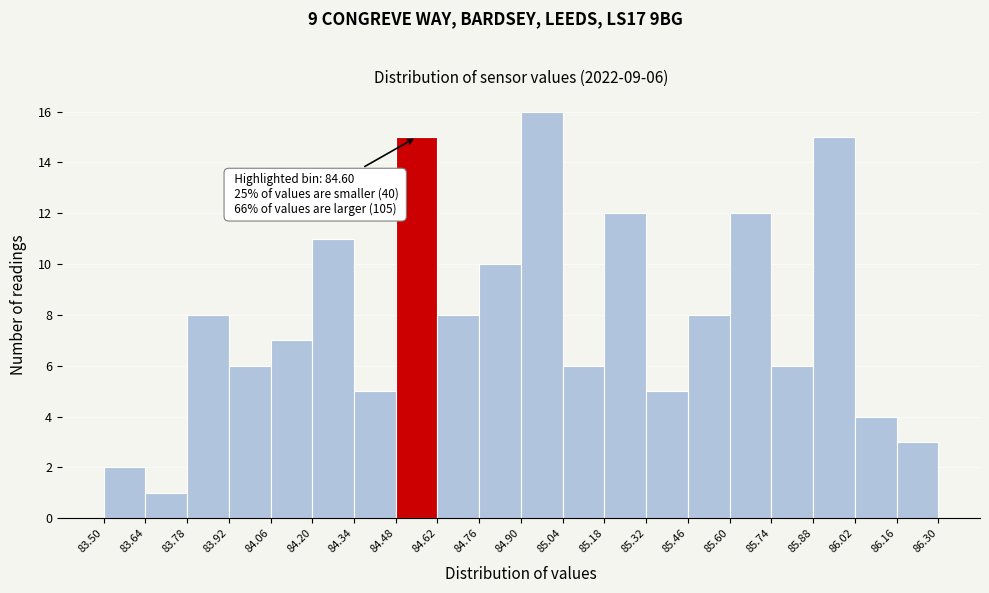

Over which range of the x-axis is the bar tallest?

84.90 to 85.04